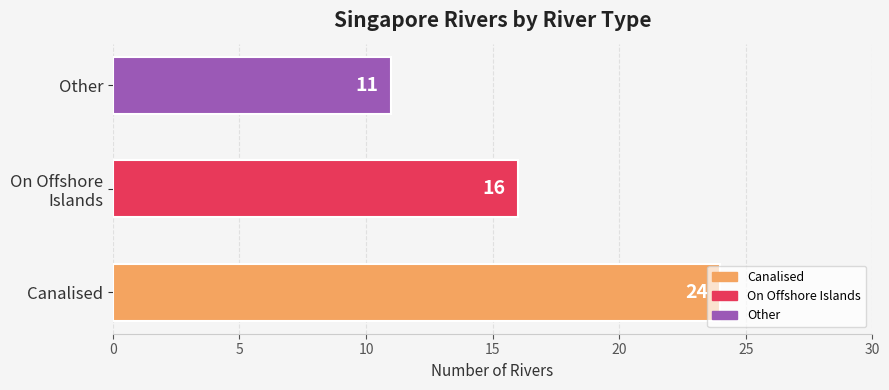

What is the difference between the second highest and minimum values?

5